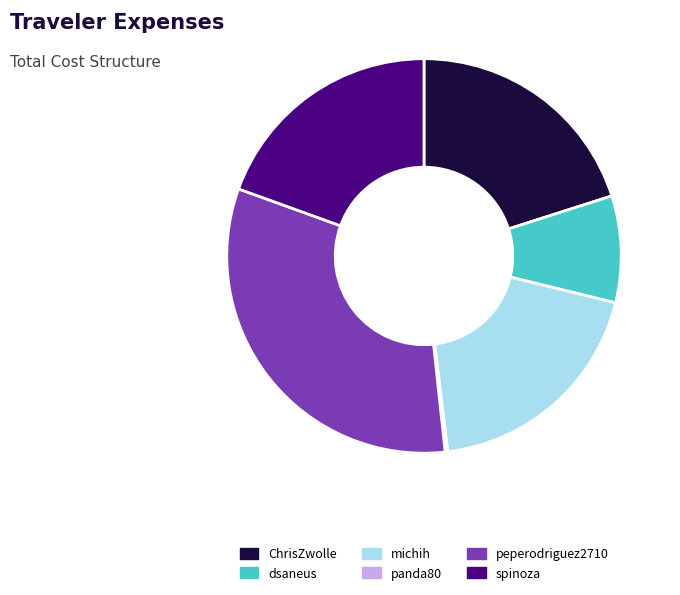

Which has a higher value, ChrisZwolle or spinoza?

ChrisZwolle